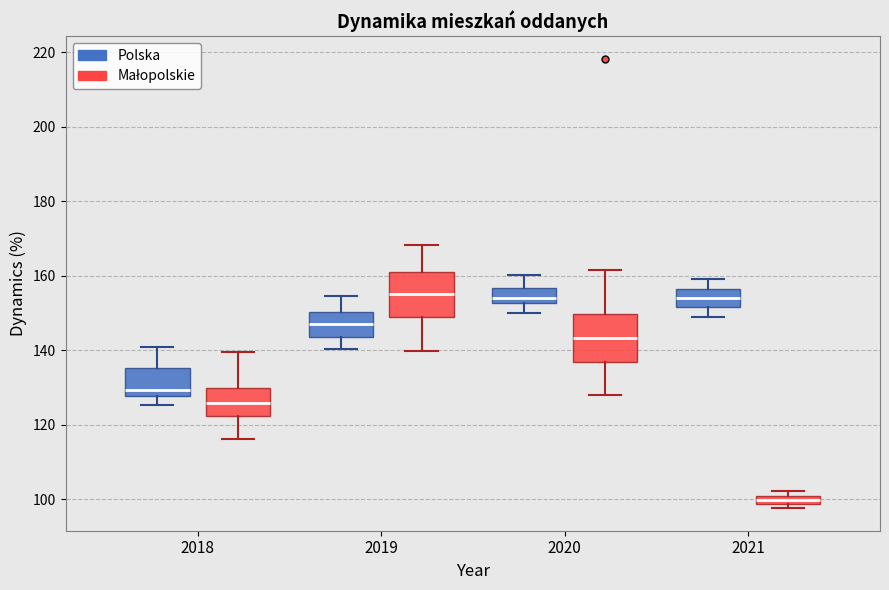

Where does the median line of the box for 2018 (Małopolskie) sit on the y-axis? The values are not printed on the chart, so give them approximately, as read against the axis.

126